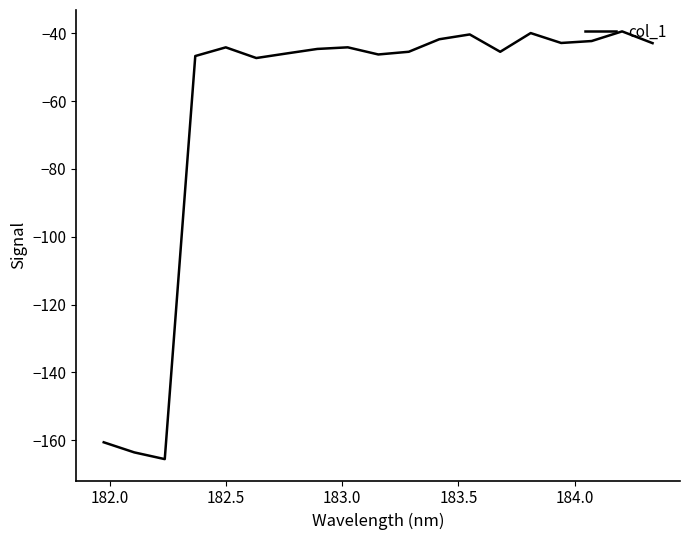

What is the greatest value displayed?

-39.5